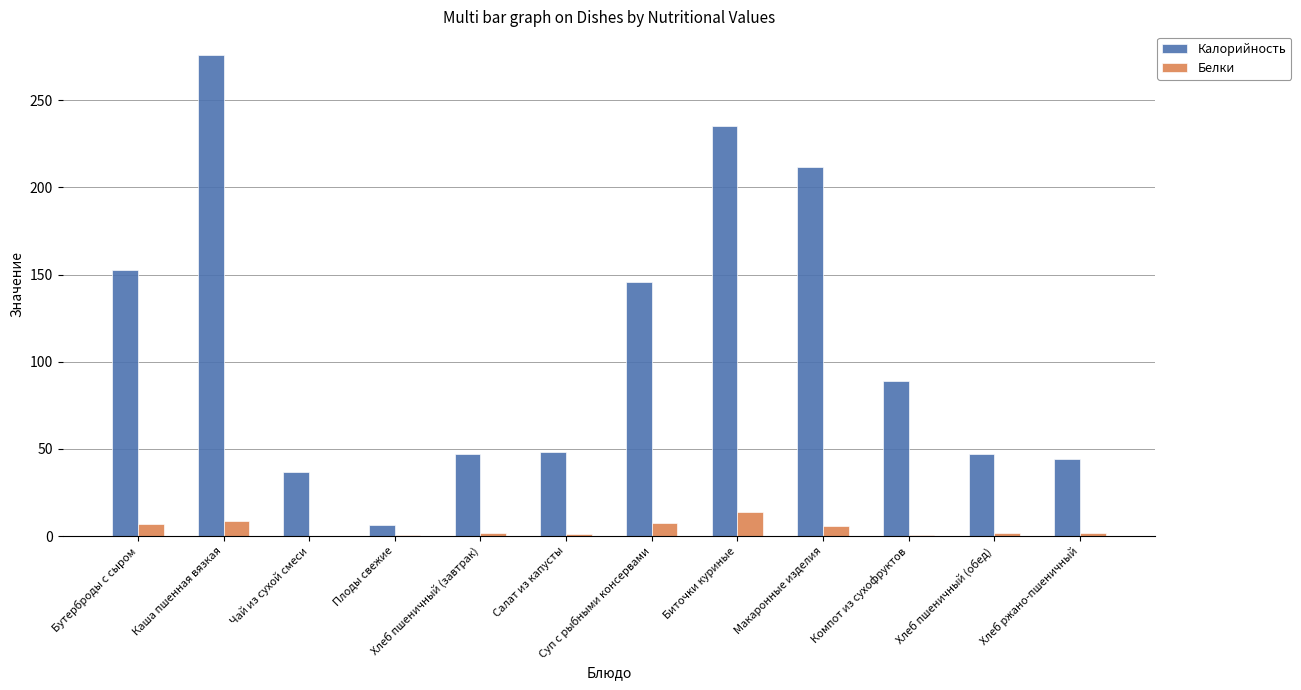

Is it true that Калорийность equals 44.2 at Хлеб ржано-пшеничный?

True